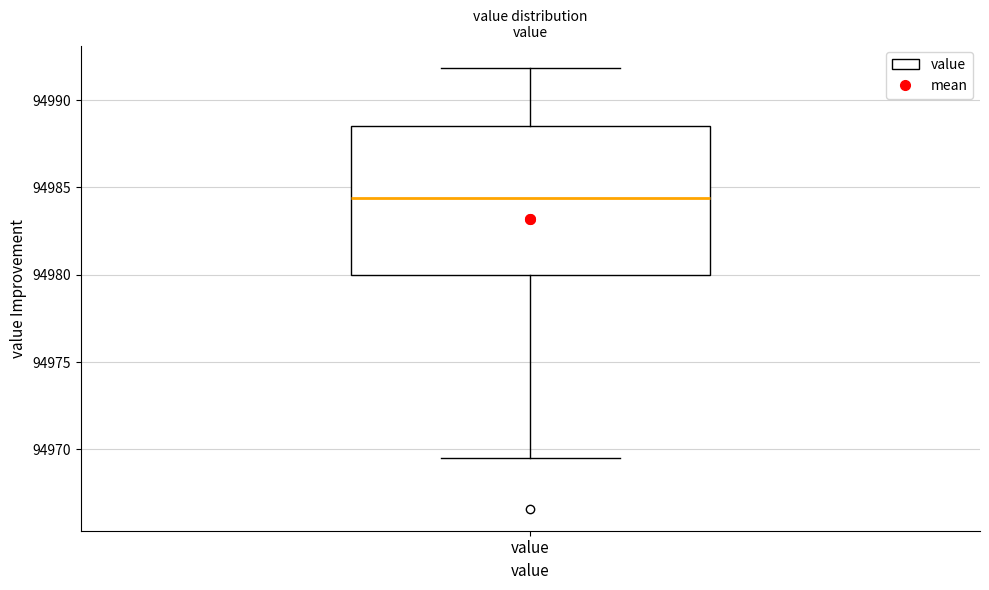

Read this box plot against the y-axis: the position of the median line, the range covered by the box, and the ends of both whiskers. The values are not printed on the chart, so give them approximately, as read against the axis.

median 94984.5, box 94980.0 to 94988.5, whiskers 94969.5 to 94992.0